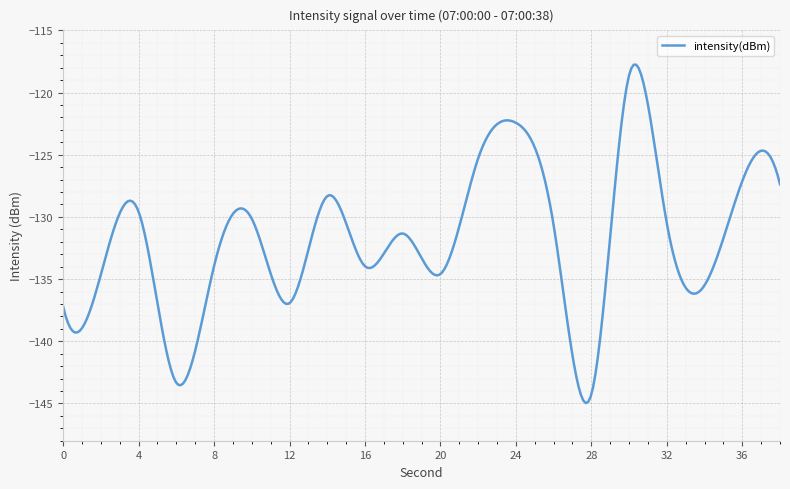

What is the smallest value displayed?

-145.0